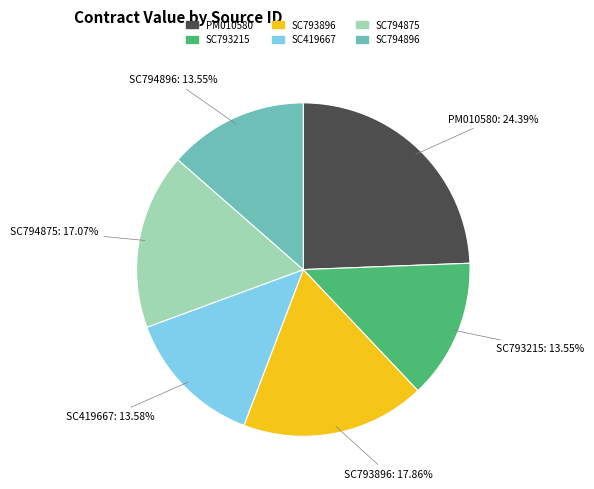

Is SC794875 the majority of the pie?

No